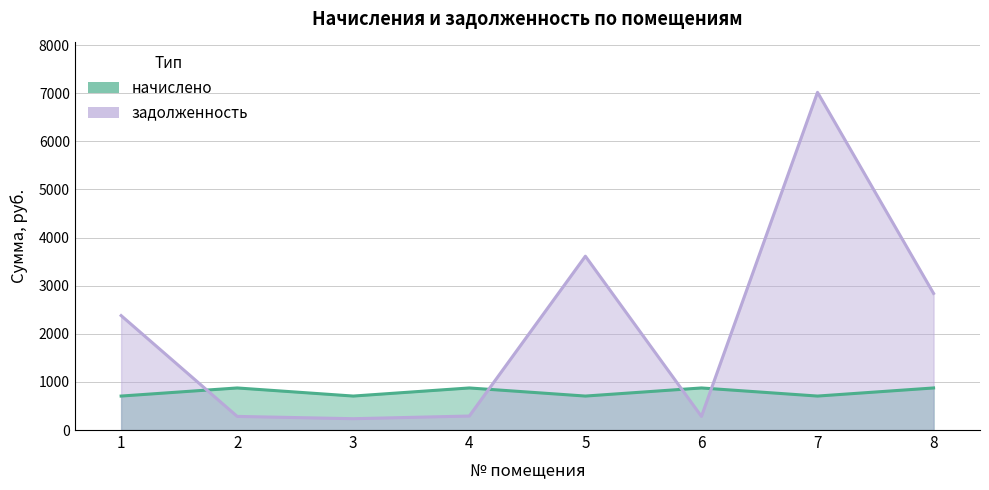

Reading right to left, what are all the values shown in this chart?

начислено: 8=874.3	7=705.9	6=874.3	5=705.9	4=874.3	3=705.9	2=874.3	1=705.9
задолженность: 8=2838.6	7=7018.1	6=283.1	5=3612.5	4=290.9	3=235.3	2=283.1	1=2378.1